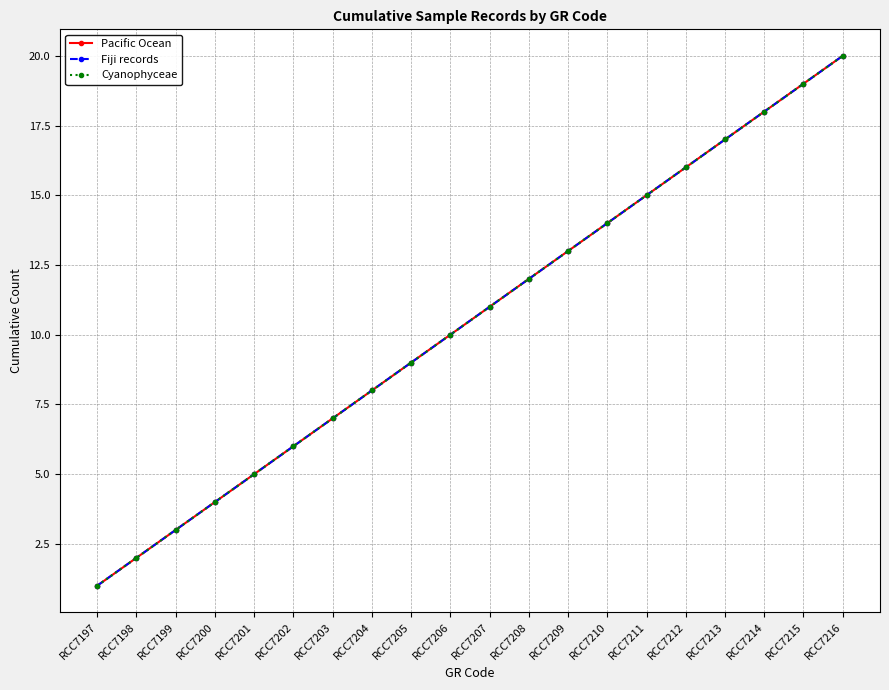

Which series has the largest range (max minus min)?

Pacific Ocean